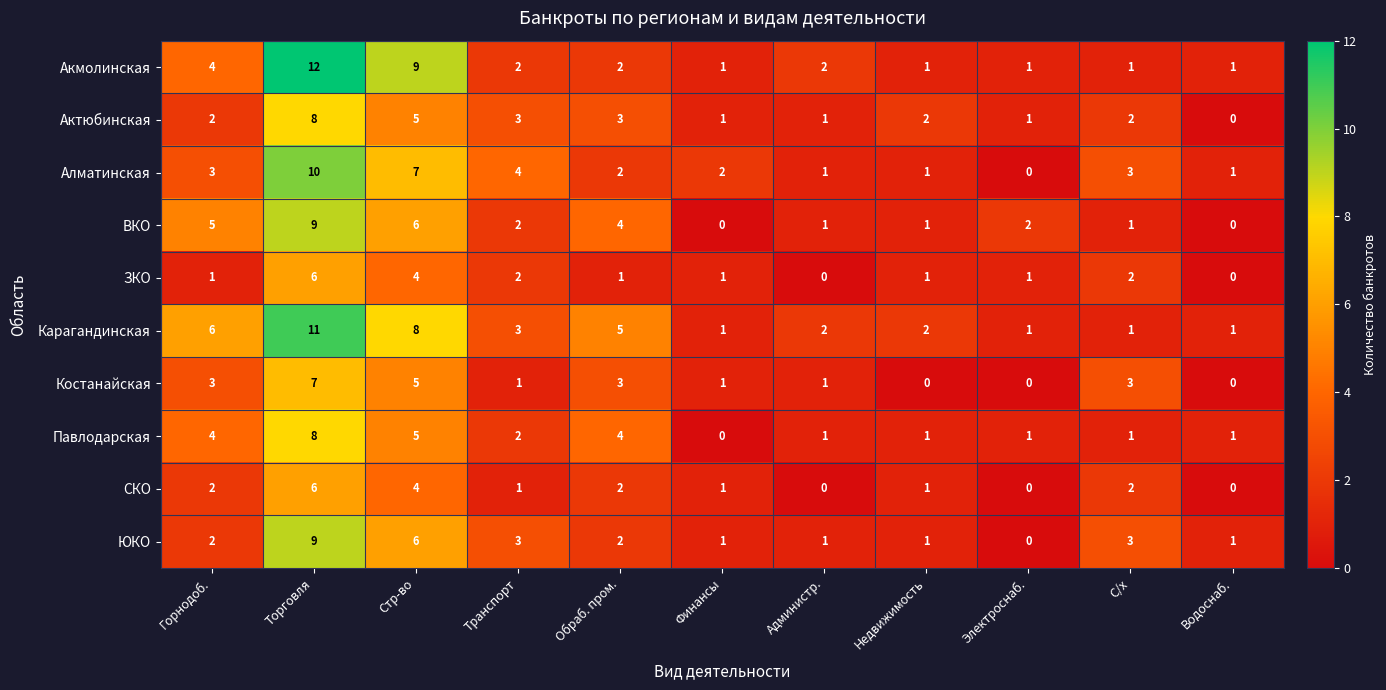

True or false: Акмолинская has a value of 1 at Недвижимость.

True